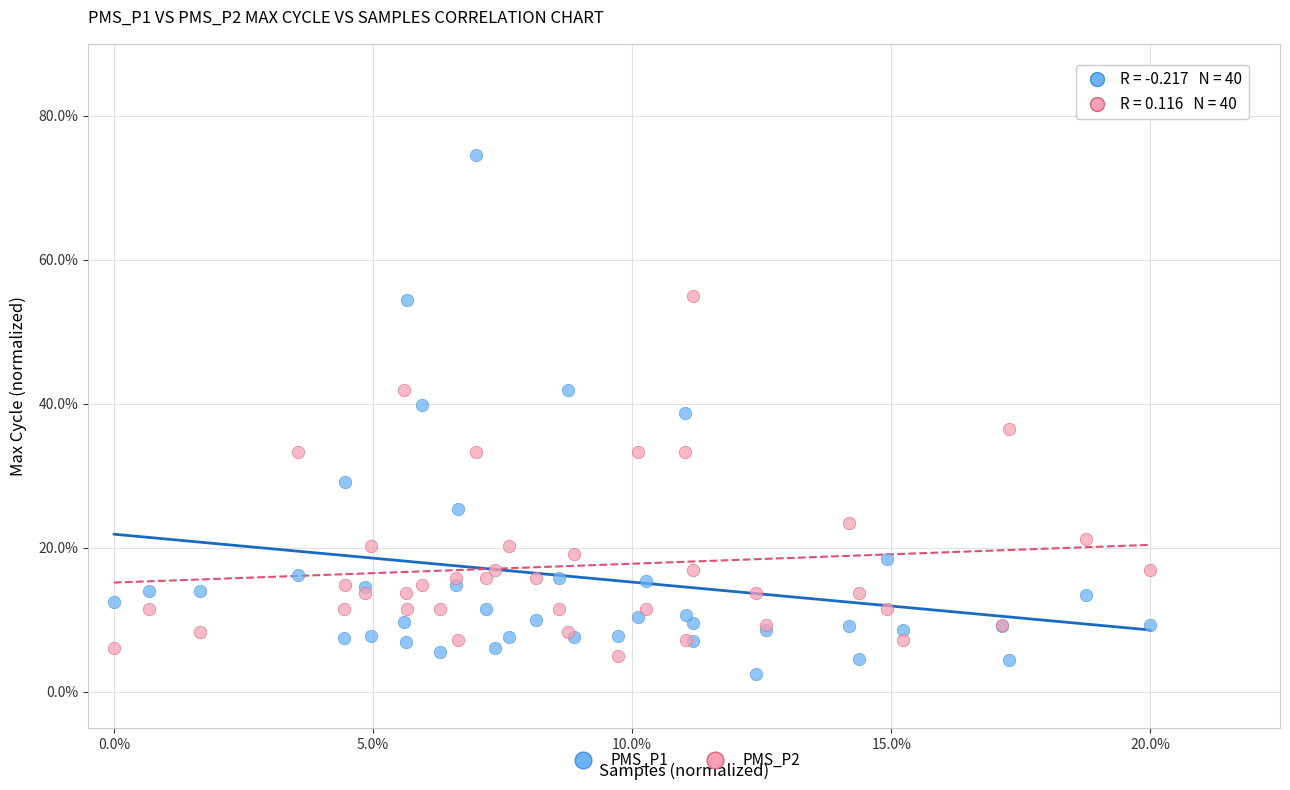

Which series contains the highest Y value?

PMS_P1